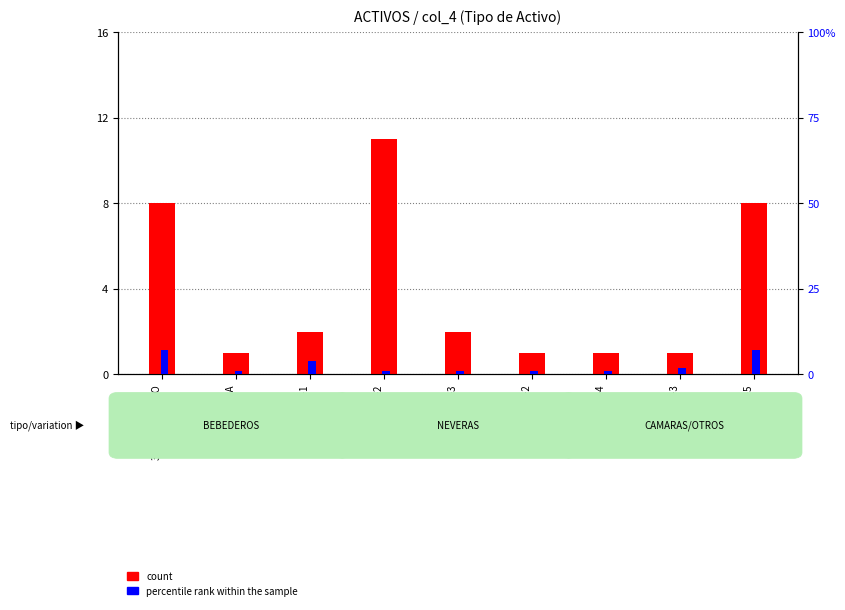

Is it true that count equals 1 at 3404-CAMARA?

True